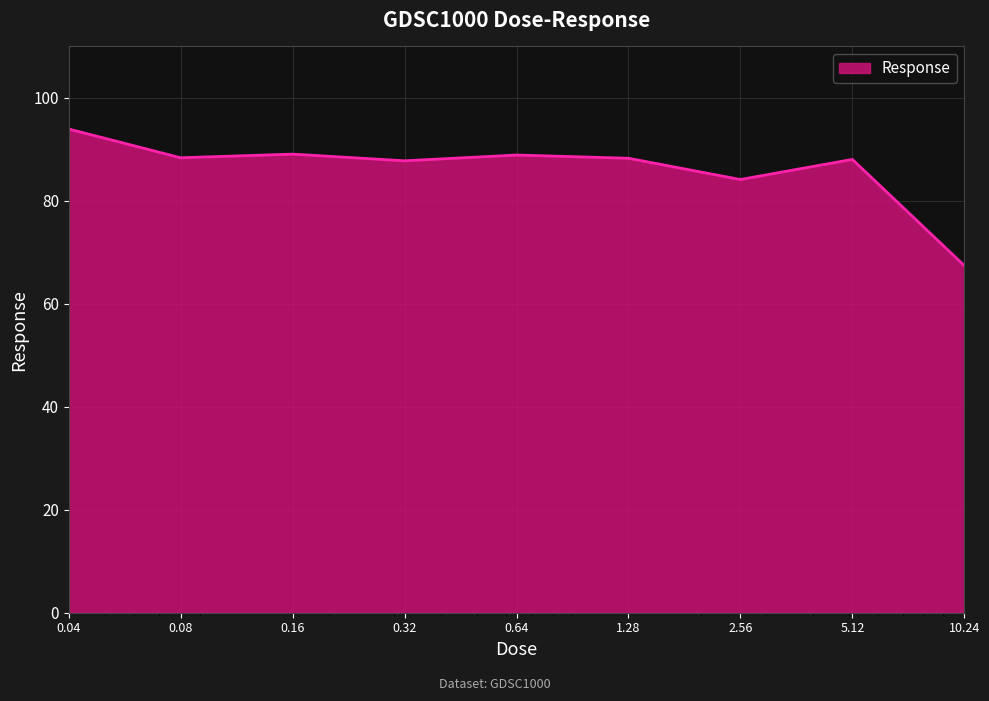

What is the greatest value displayed?

94.0